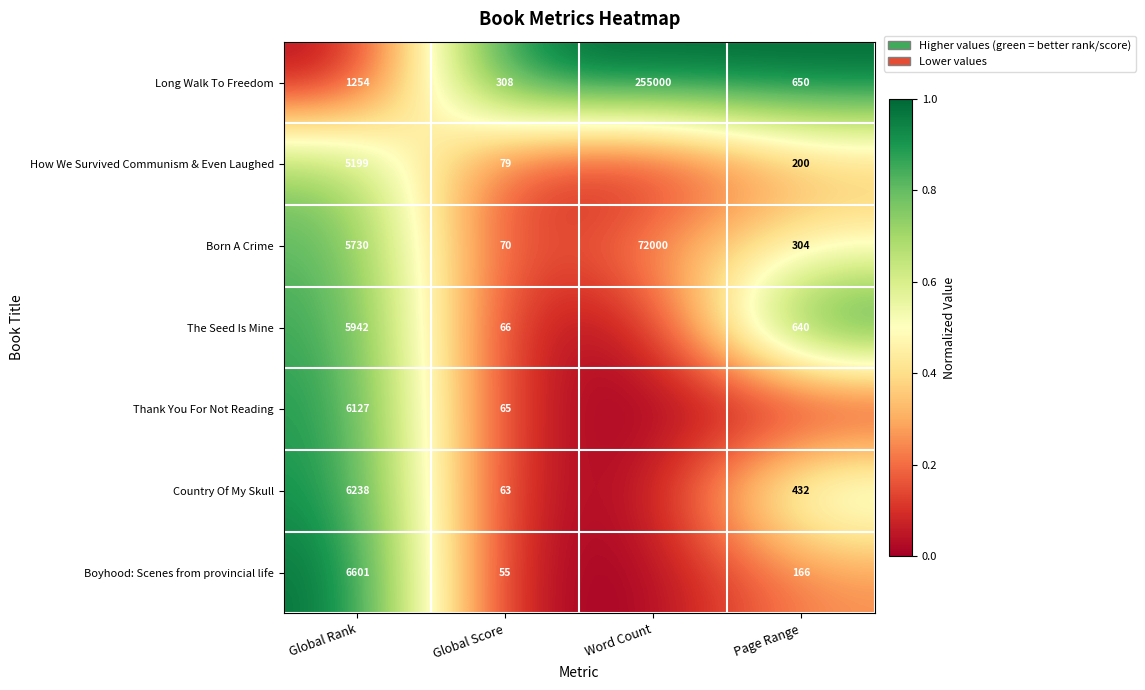

The The Seed Is Mine series shows 1.3 at Global Rank. True or false?

False